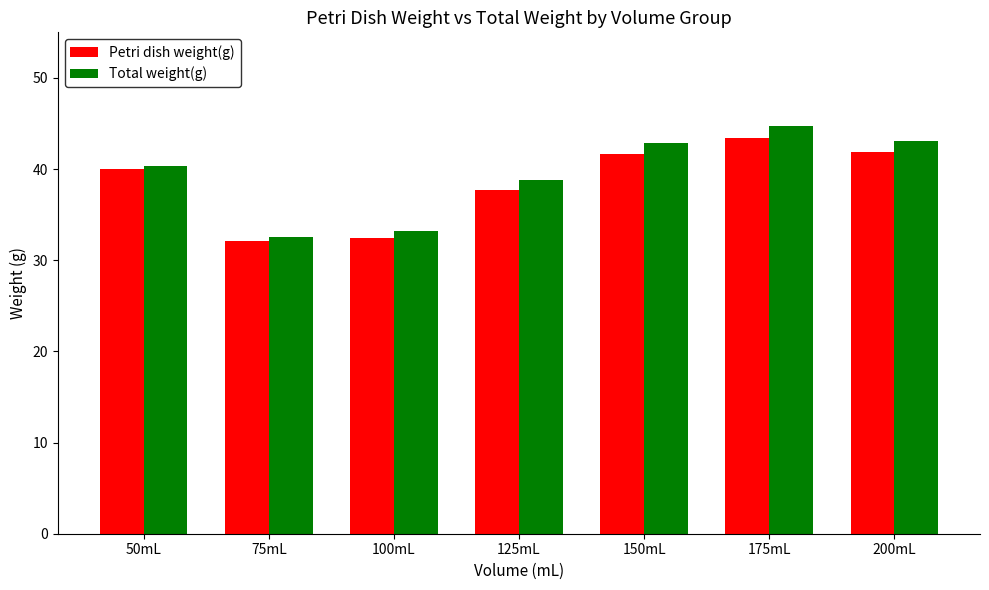

Which series has the widest spread of values?

Total weight(g)